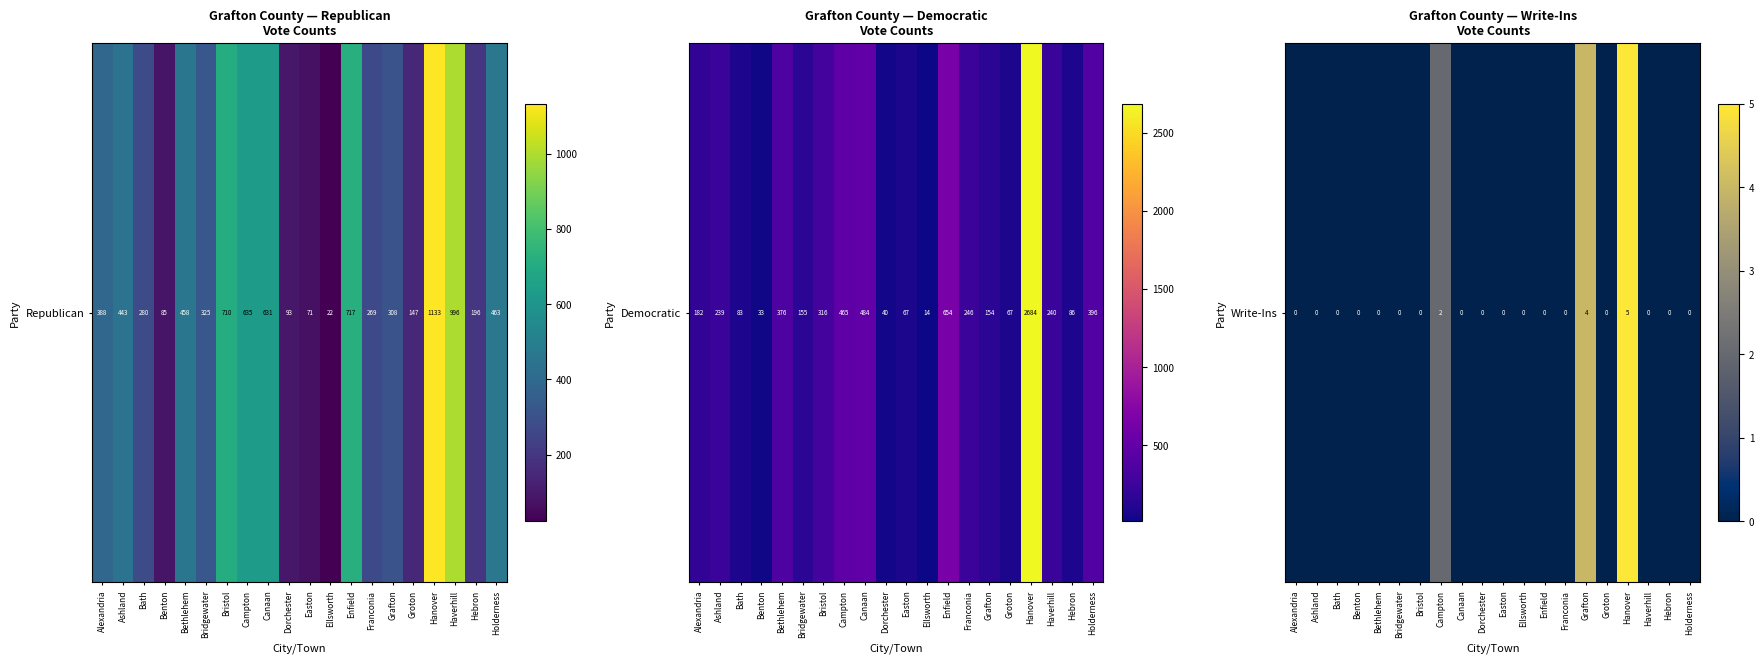

How many data points does each series have?

20